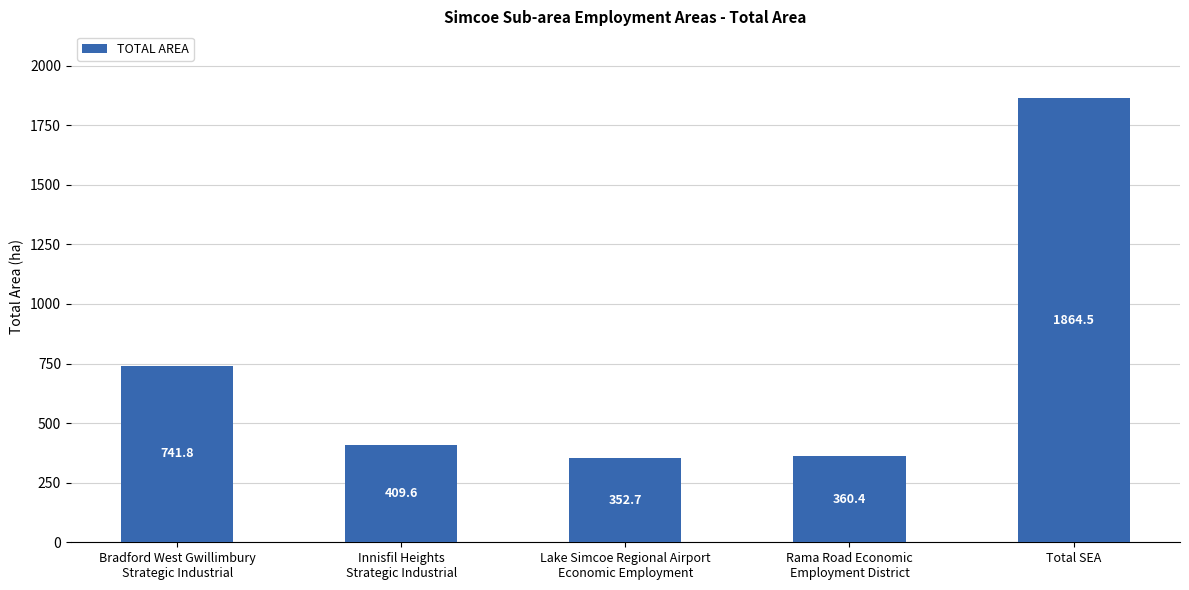

How many bars are there in total?

5